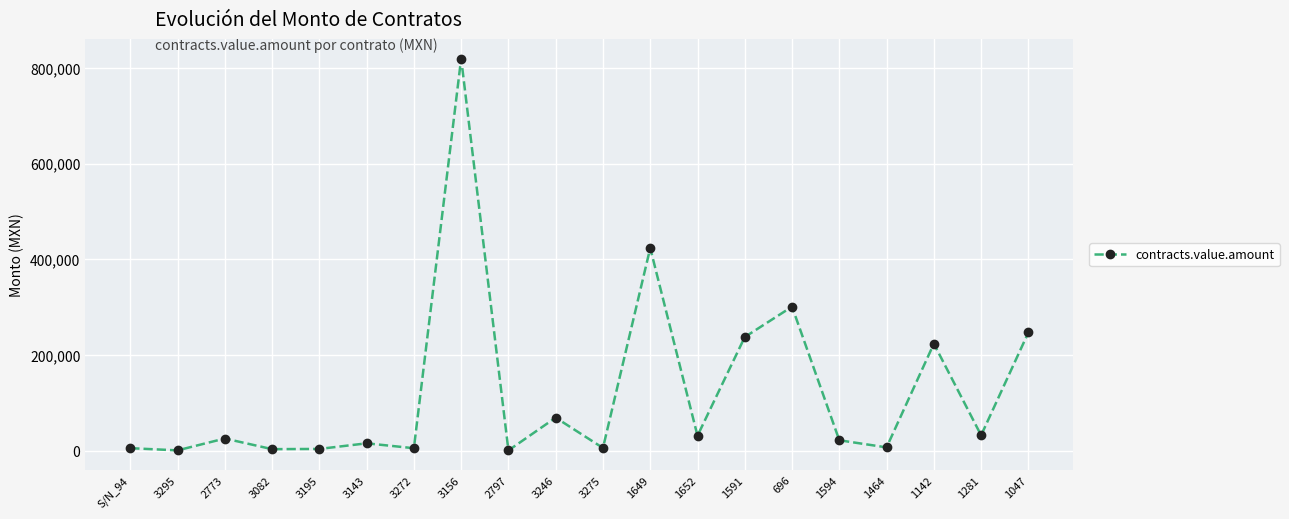

Does the chart display data point markers on the line(s)?

Yes